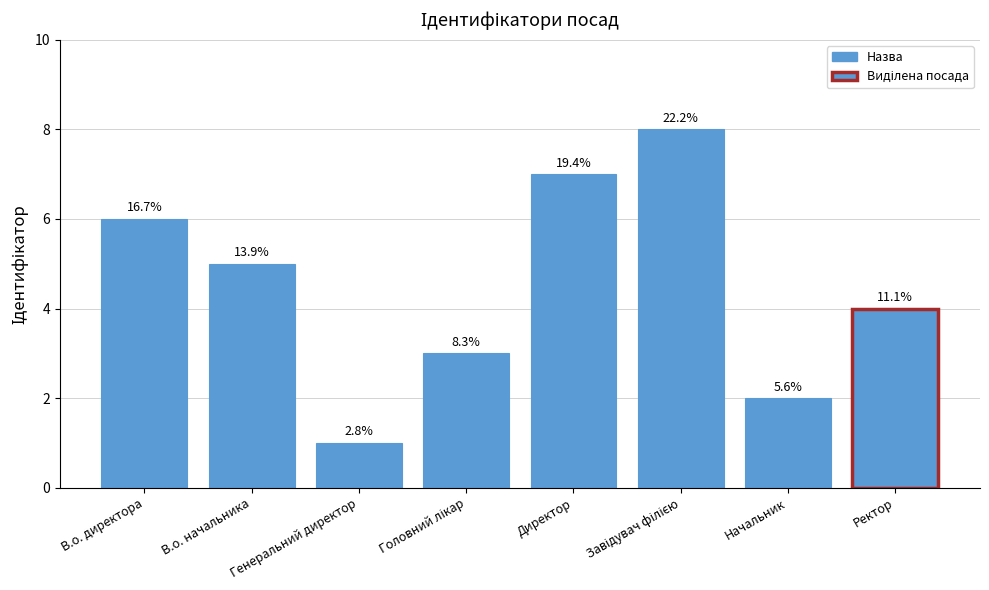

What is the greatest value displayed?

8